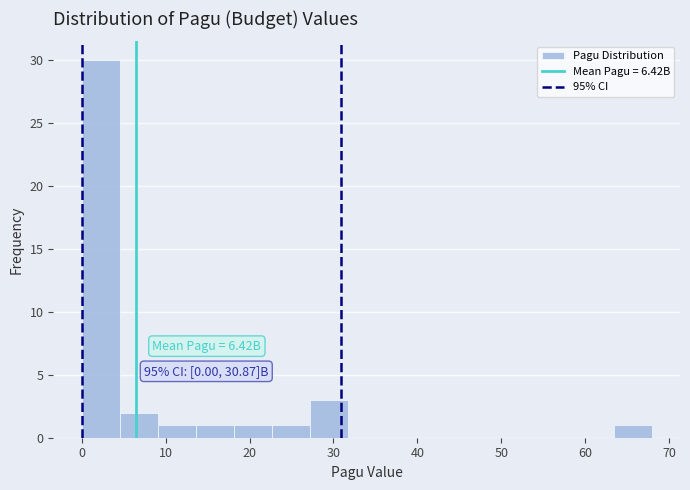

Over which range of the x-axis is the bar tallest?

0 to 5